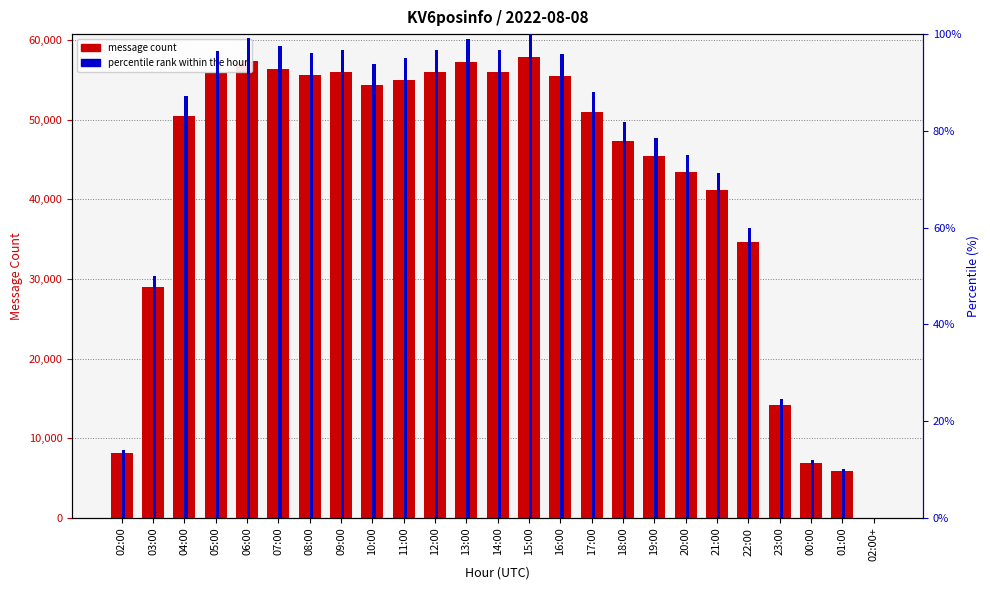

Rank the series at 18:00 from highest to lowest value.

message count, percentile rank within the hour